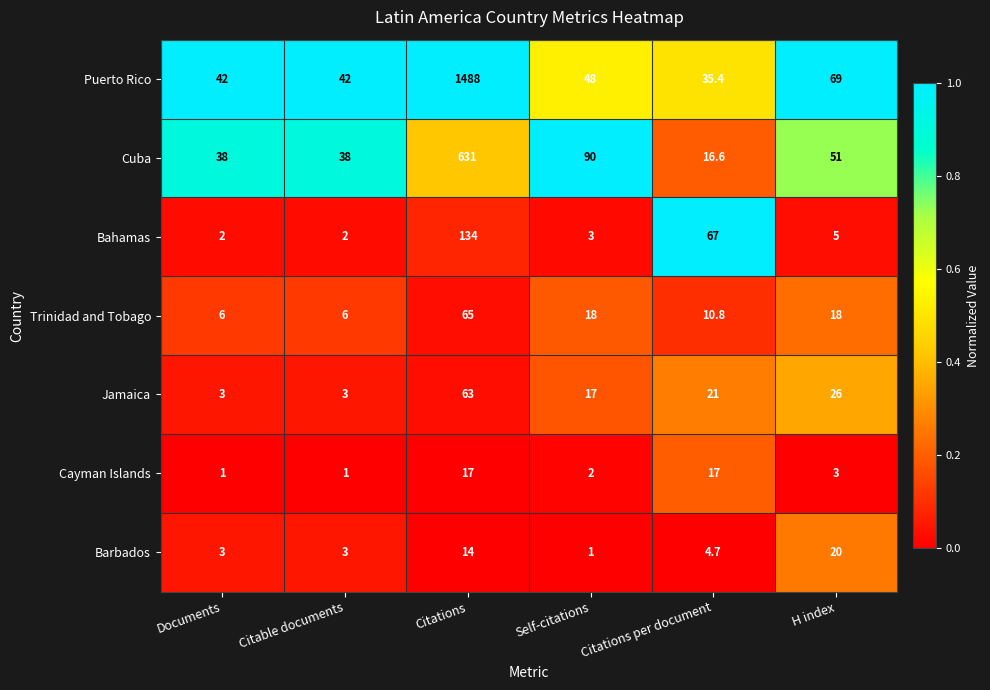

At which category is the sum across all series the highest?

Citations